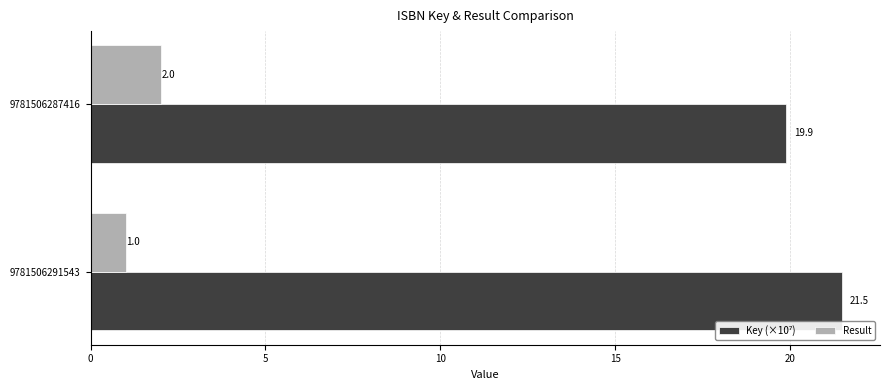

True or false: Result has a value of 1.2 at 9781506287416.

False